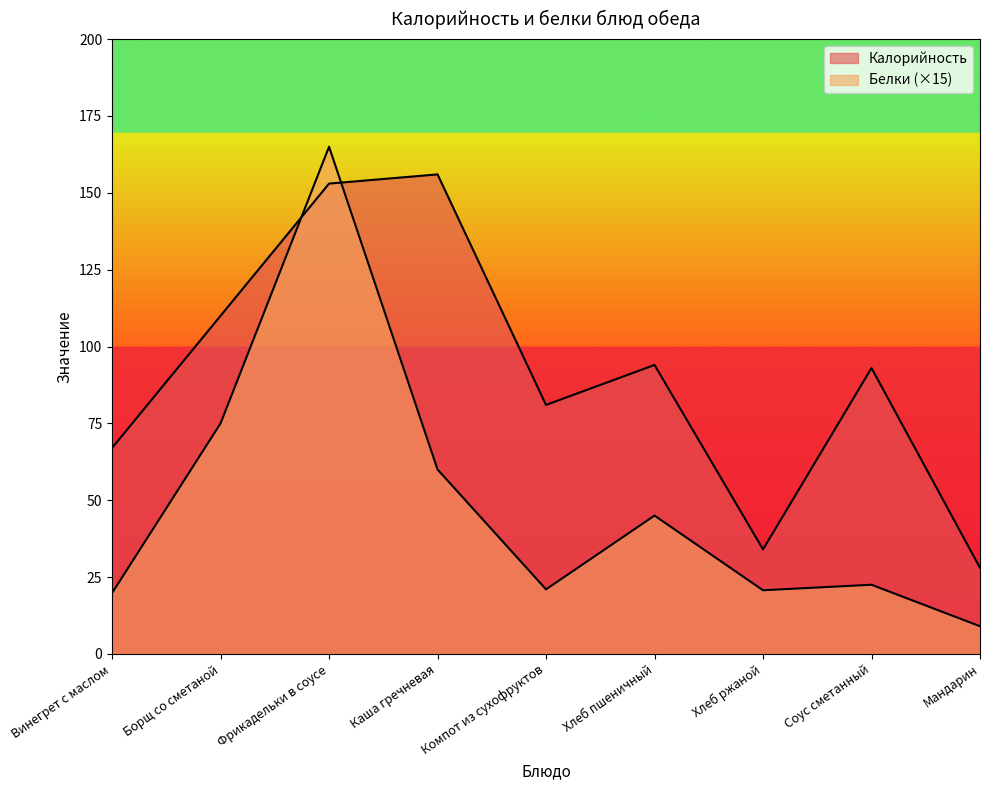

What are all the series names shown in the legend?

Калорийность, Белки